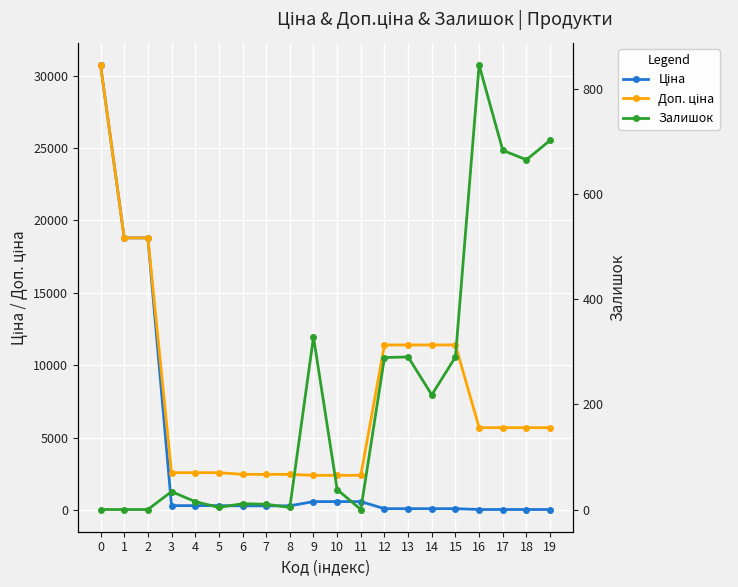

Which series changed the most between 6 and 11?

Ціна